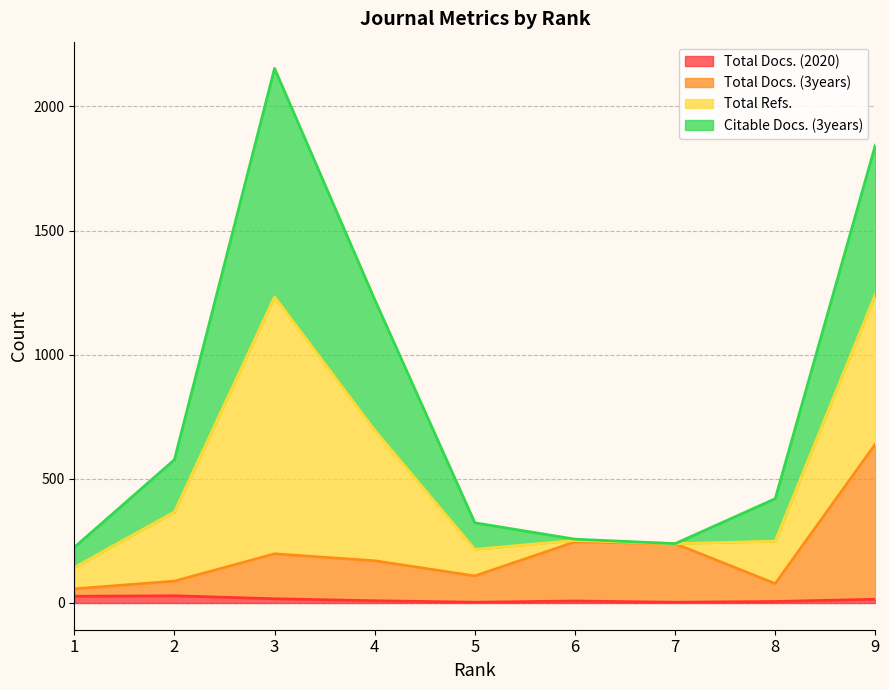

Between 6 and 3, which is larger?

3